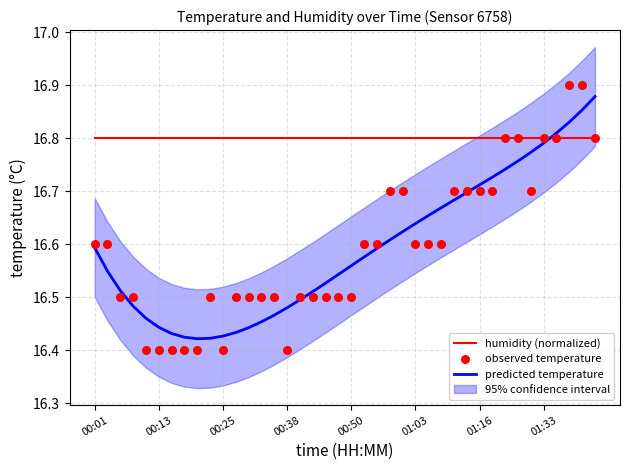

At how many categories does at least one series exceed 16?

40